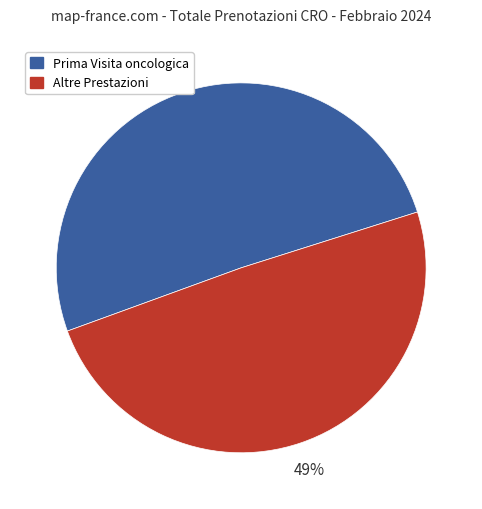

Is there a majority slice in this chart?

Yes